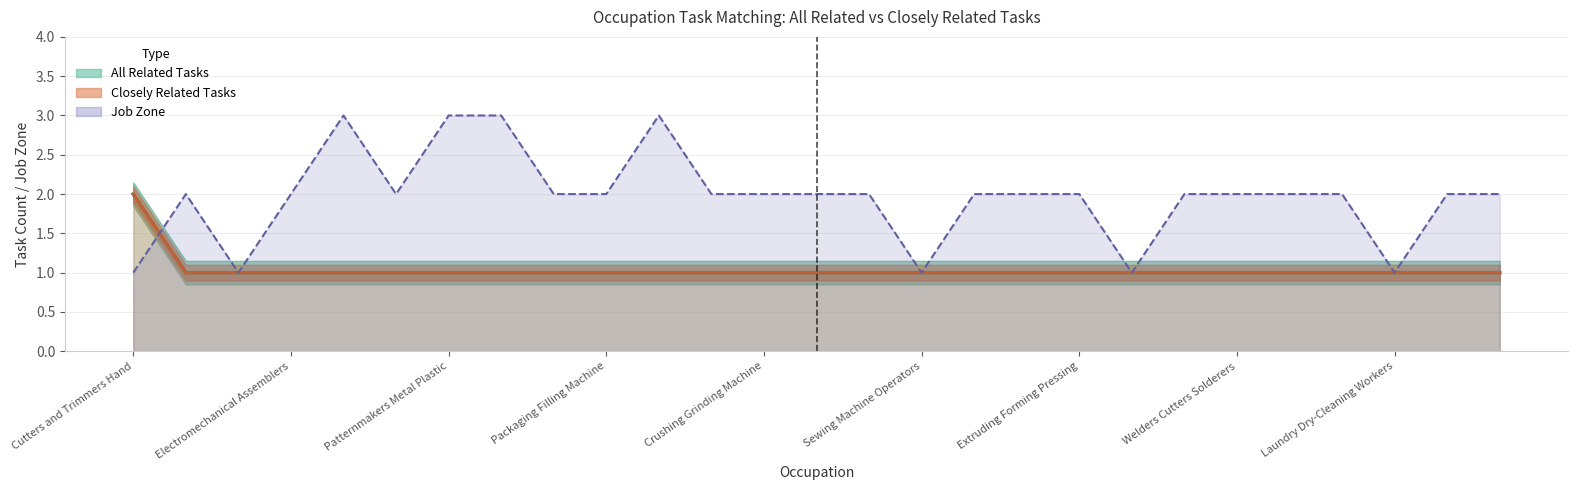

Which series has the largest range (max minus min)?

job_zone